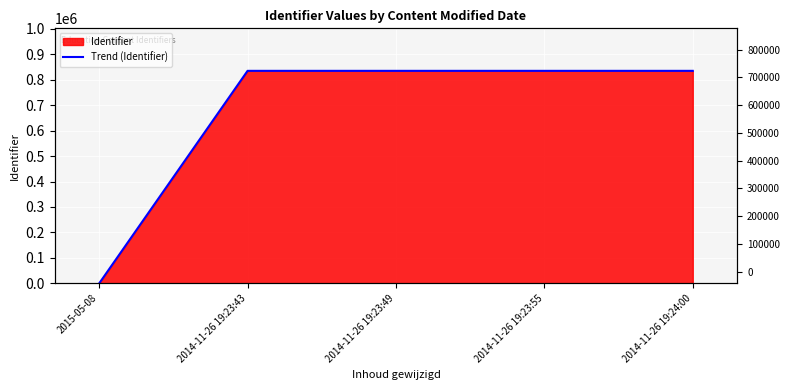

How many values are above zero?

4